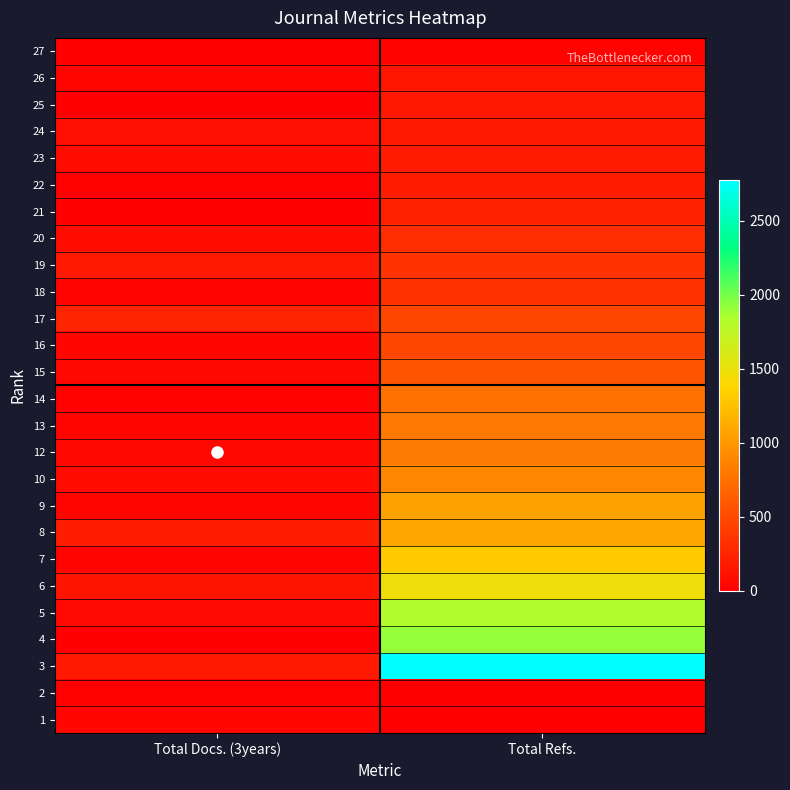

Reading left to right, extract all data points from this chart.

27: Total Docs. (3years)=7	Total Refs.=27
26: Total Docs. (3years)=41	Total Refs.=154
25: Total Docs. (3years)=0	Total Refs.=160
24: Total Docs. (3years)=104	Total Refs.=171
23: Total Docs. (3years)=78	Total Refs.=190
22: Total Docs. (3years)=15	Total Refs.=203
21: Total Docs. (3years)=1	Total Refs.=234
20: Total Docs. (3years)=77	Total Refs.=305
19: Total Docs. (3years)=172	Total Refs.=341
18: Total Docs. (3years)=28	Total Refs.=351
17: Total Docs. (3years)=245	Total Refs.=475
16: Total Docs. (3years)=48	Total Refs.=476
15: Total Docs. (3years)=55	Total Refs.=573
14: Total Docs. (3years)=20	Total Refs.=750
13: Total Docs. (3years)=42	Total Refs.=803
12: Total Docs. (3years)=60	Total Refs.=810
10: Total Docs. (3years)=77	Total Refs.=894
9: Total Docs. (3years)=38	Total Refs.=1064
8: Total Docs. (3years)=197	Total Refs.=1084
7: Total Docs. (3years)=36	Total Refs.=1306
6: Total Docs. (3years)=136	Total Refs.=1477
5: Total Docs. (3years)=67	Total Refs.=1823
4: Total Docs. (3years)=7	Total Refs.=1911
3: Total Docs. (3years)=171	Total Refs.=2773
2: Total Docs. (3years)=13	Total Refs.=0
1: Total Docs. (3years)=48	Total Refs.=0